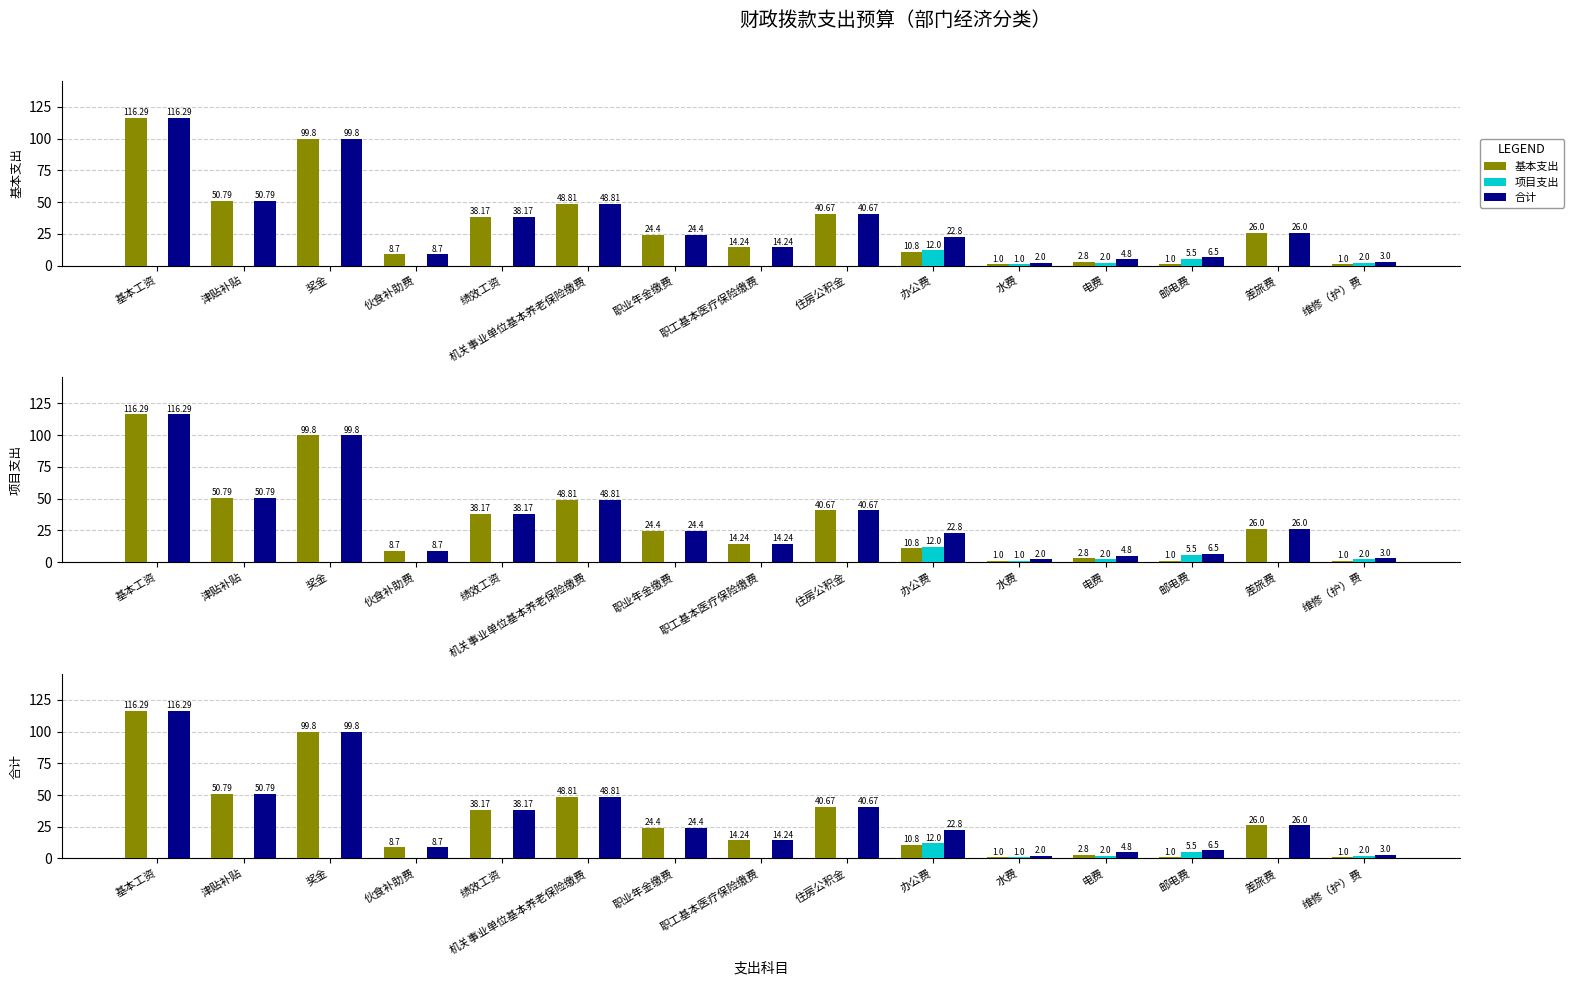

How many data points does each series have?

15